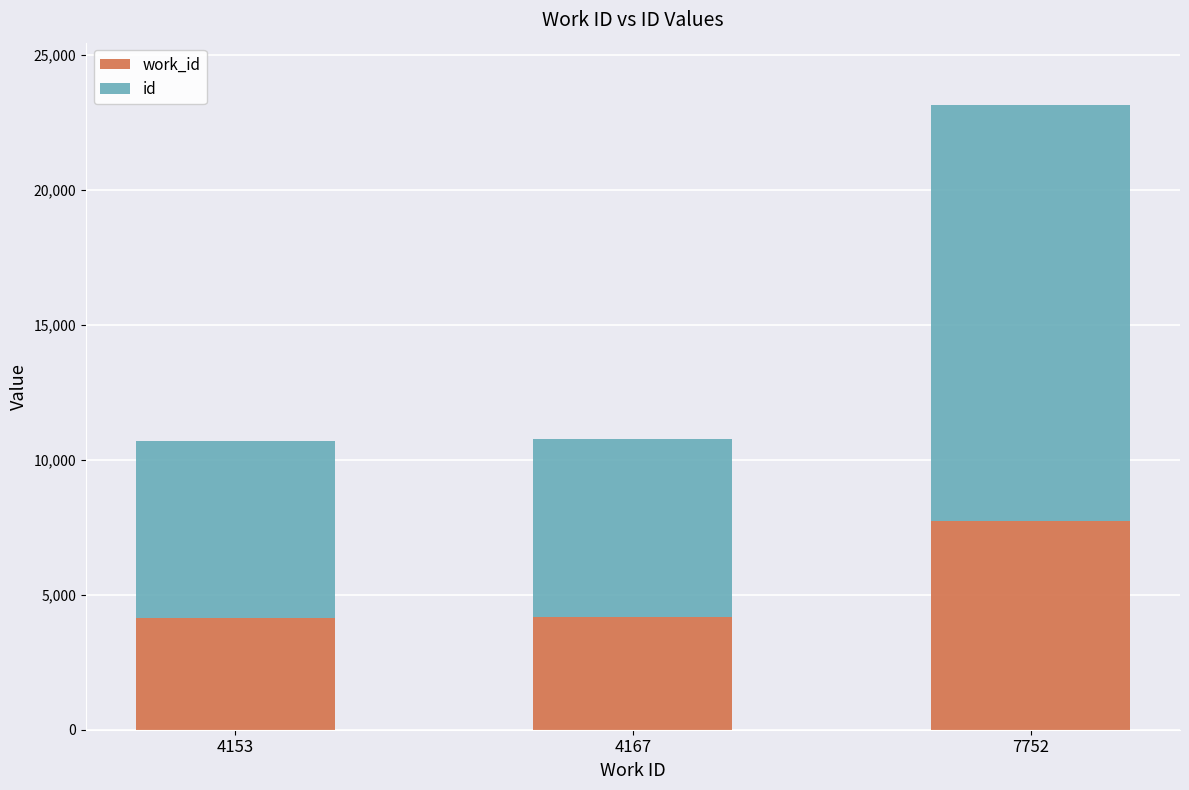

At which category is the sum across all series the highest?

7752